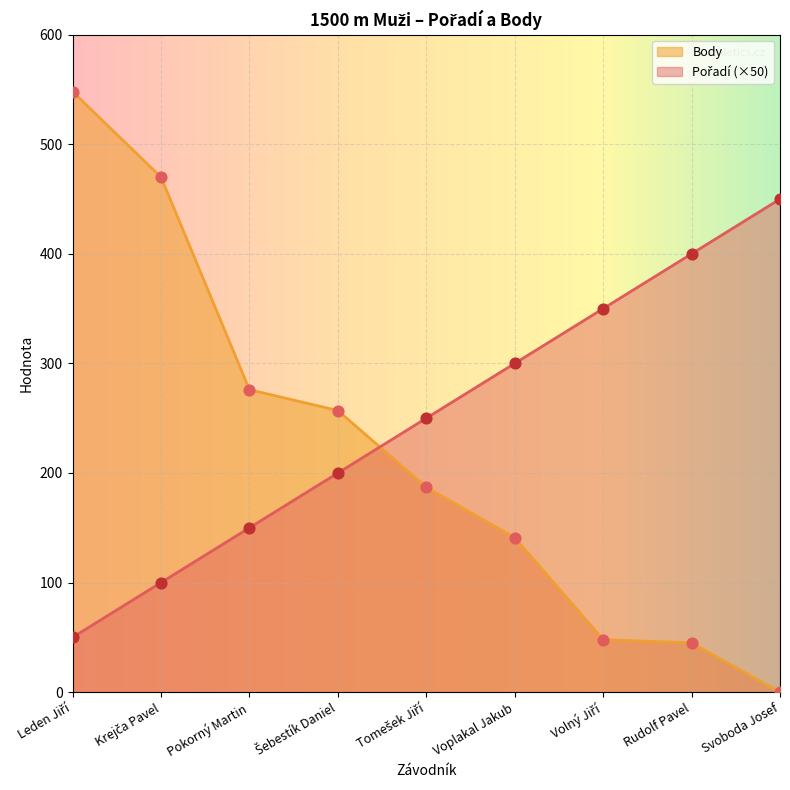

At how many categories does at least one series exceed 128?

9